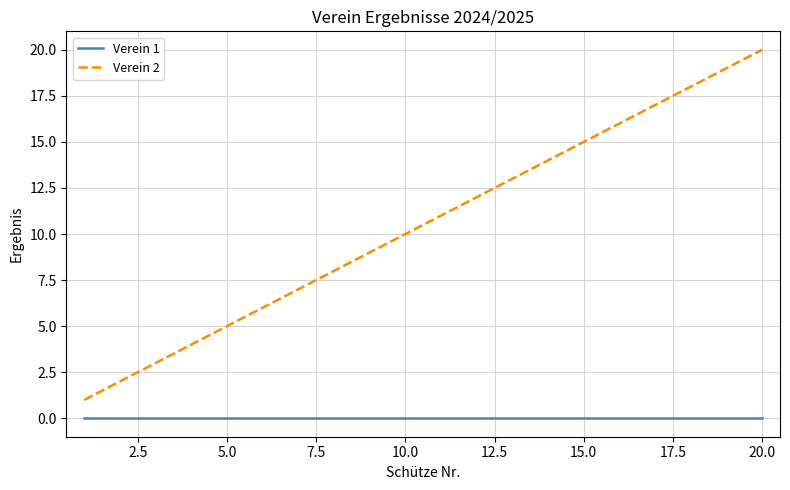

True or false: Verein 2 and Verein 1 cross at least once.

False